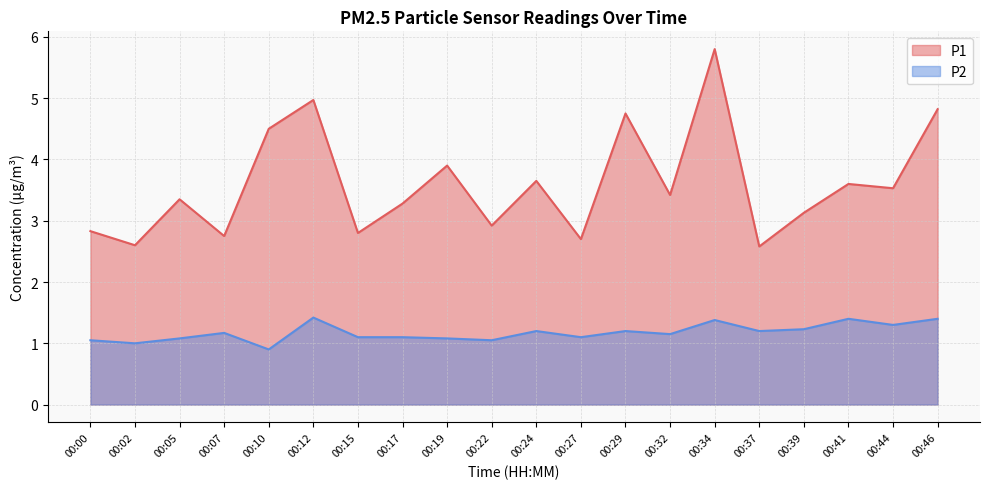

At which category does P2 reach its first local peak?

00:07